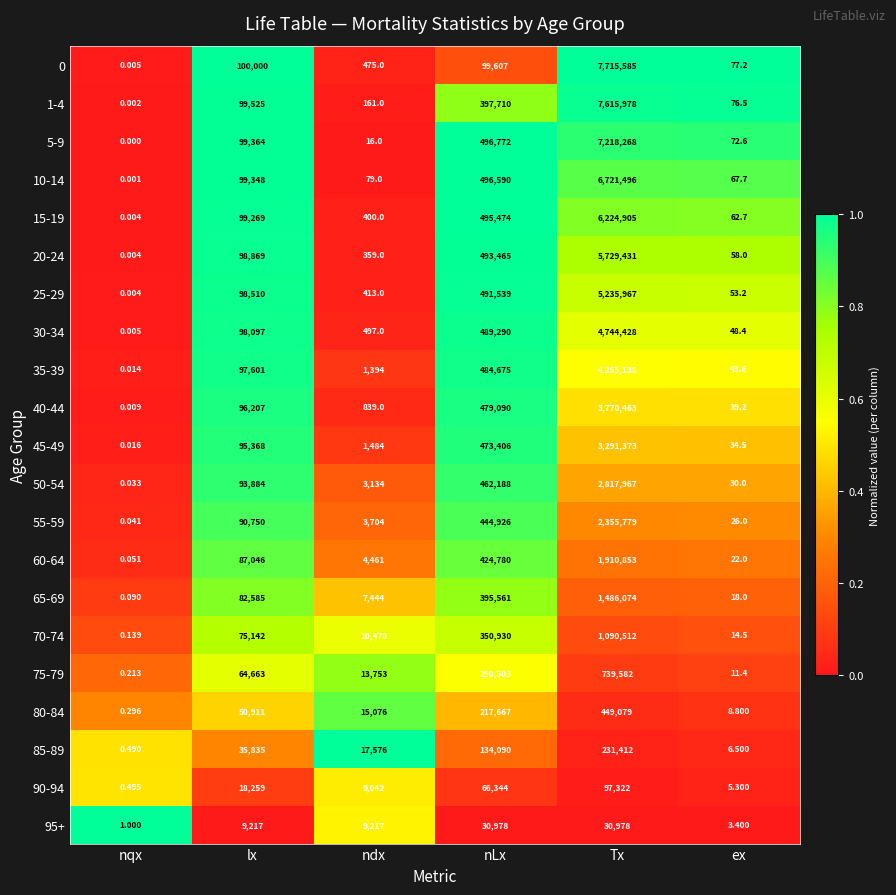

Which category has the highest value in the 65-69 series?

Tx